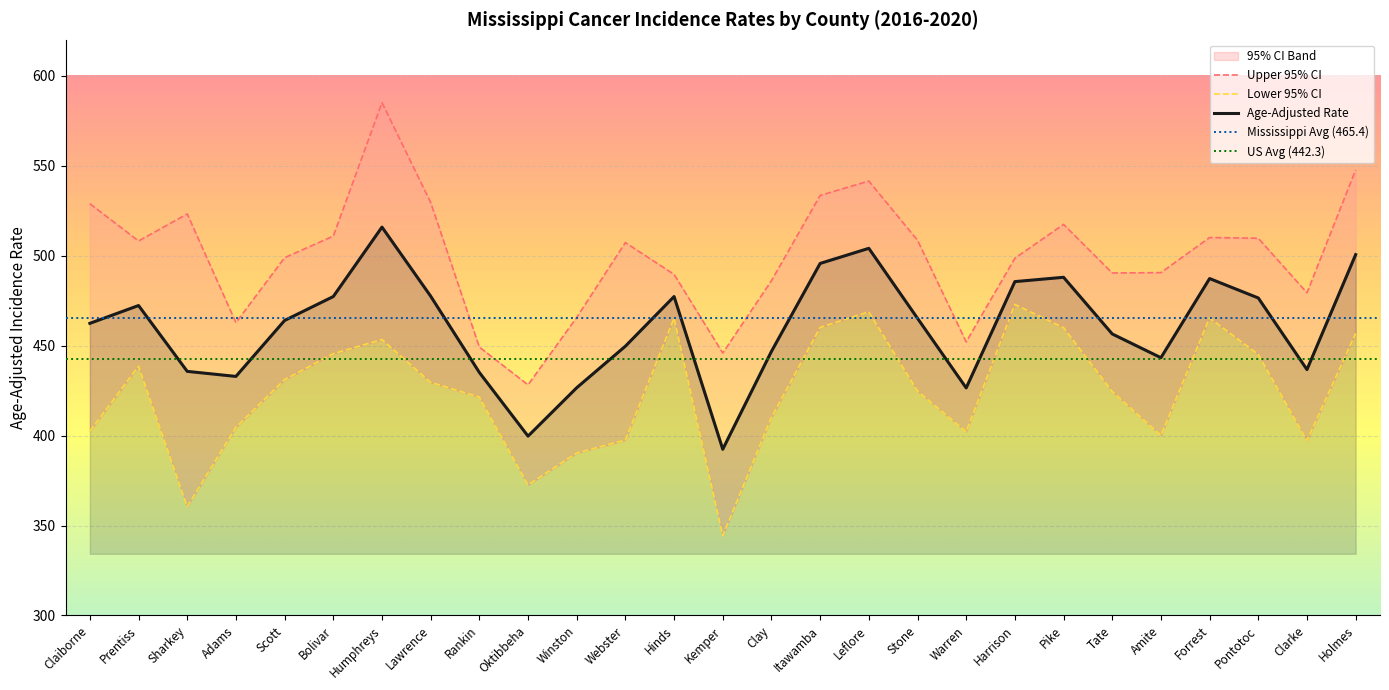

True or false: Age-Adjusted Rate and Lower 95% CI intersect in this chart.

False